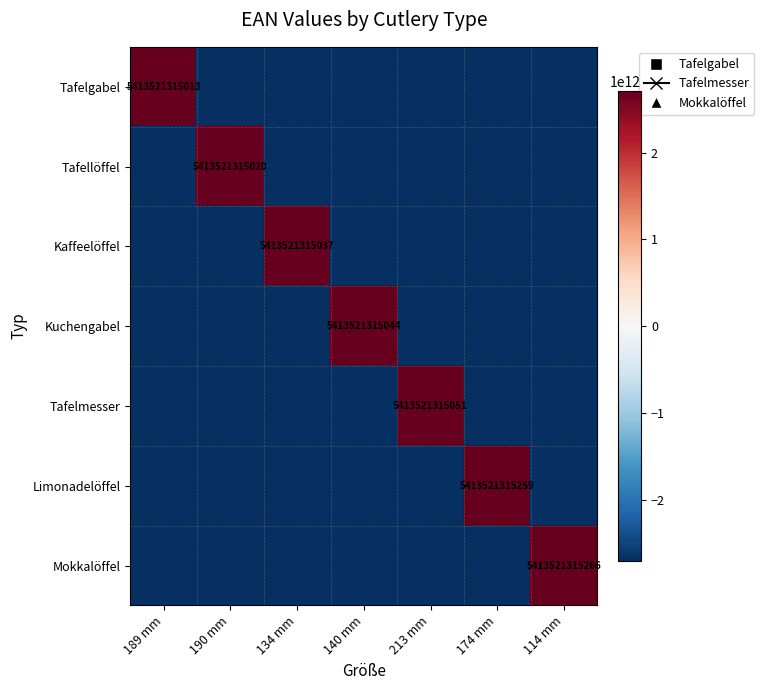

The Tafellöffel series shows -2706760657549.3 at 114 mm. True or false?

True